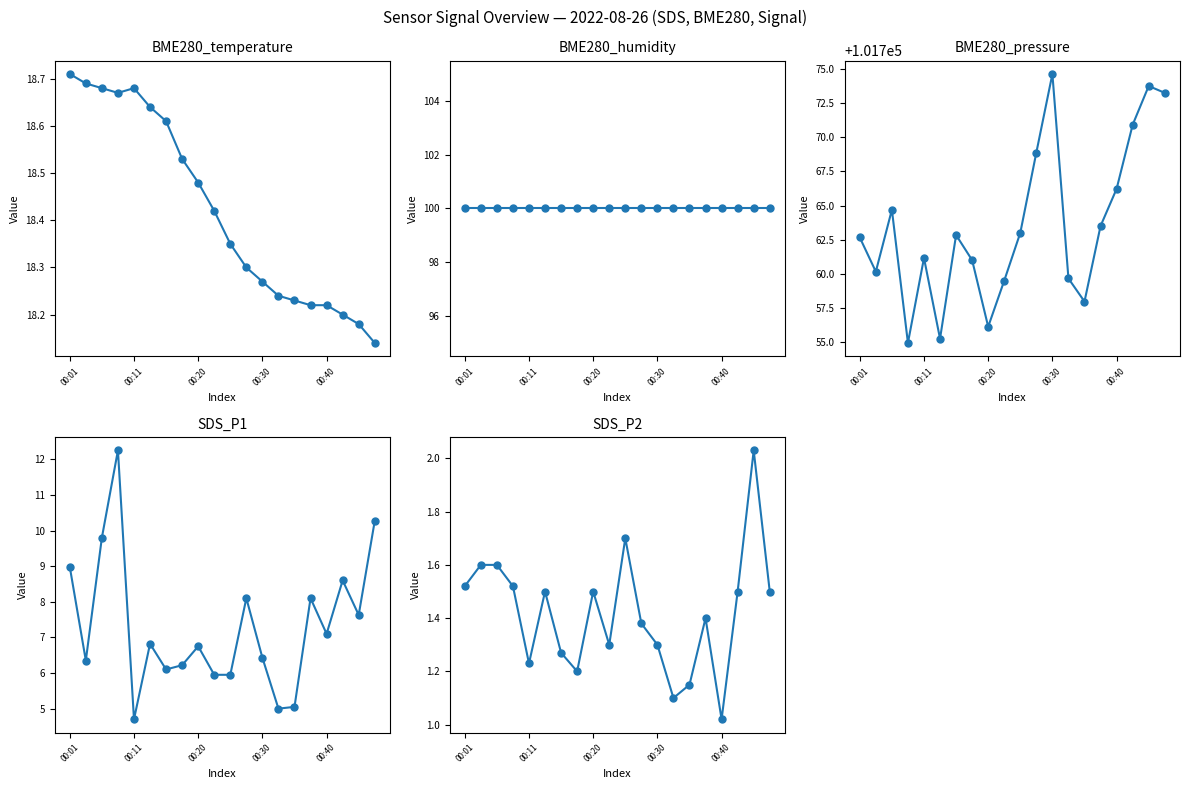

What are all the series names shown in the legend?

BME280_temperature, BME280_humidity, BME280_pressure, SDS_P1, SDS_P2, Signal